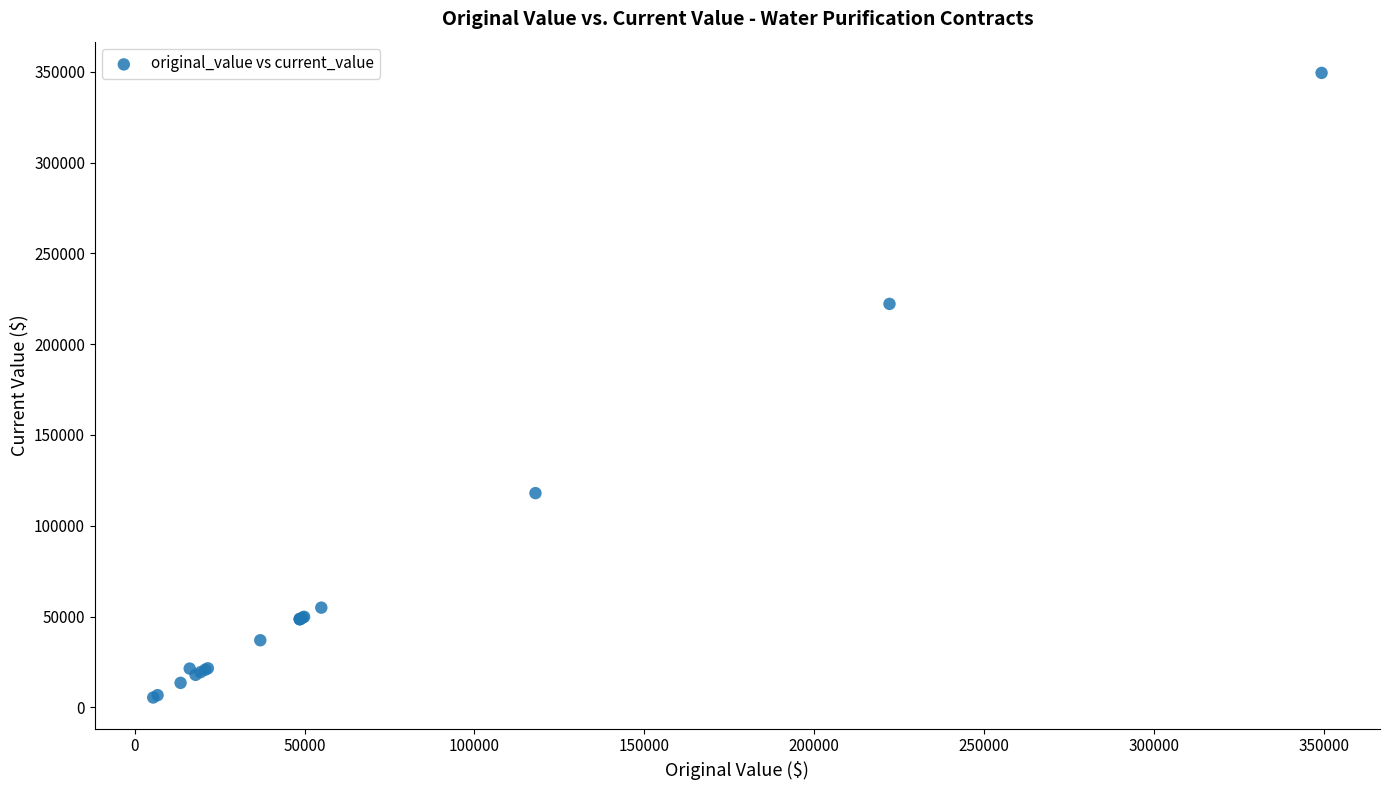

What Y value in the scatter plot is closest to 177425?

222202.0